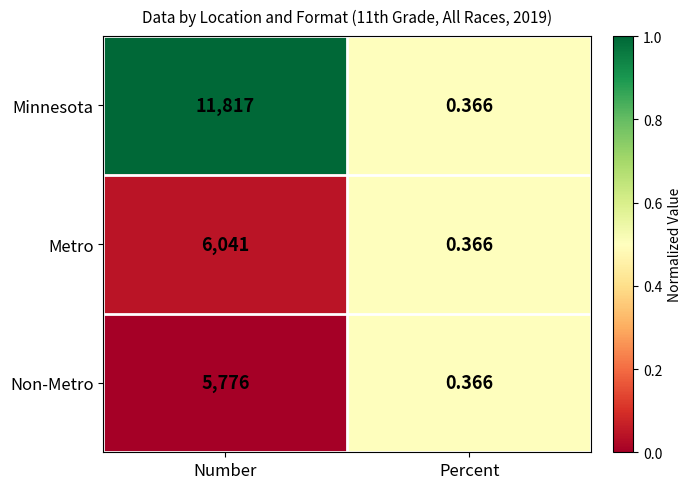

At which label does Non-Metro reach its peak?

Number